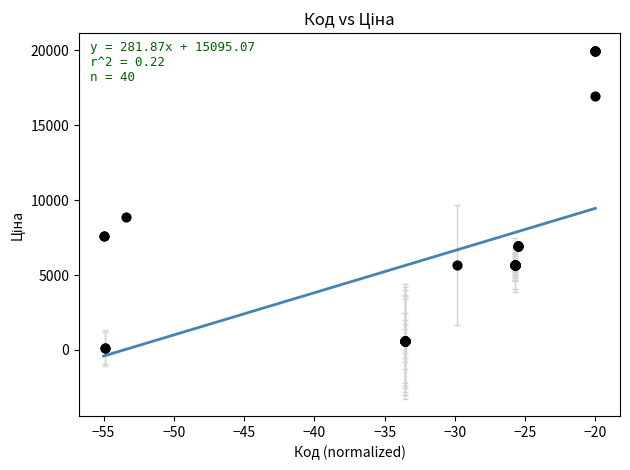

What Y value in the scatter plot is closest to 10039?

8856.7